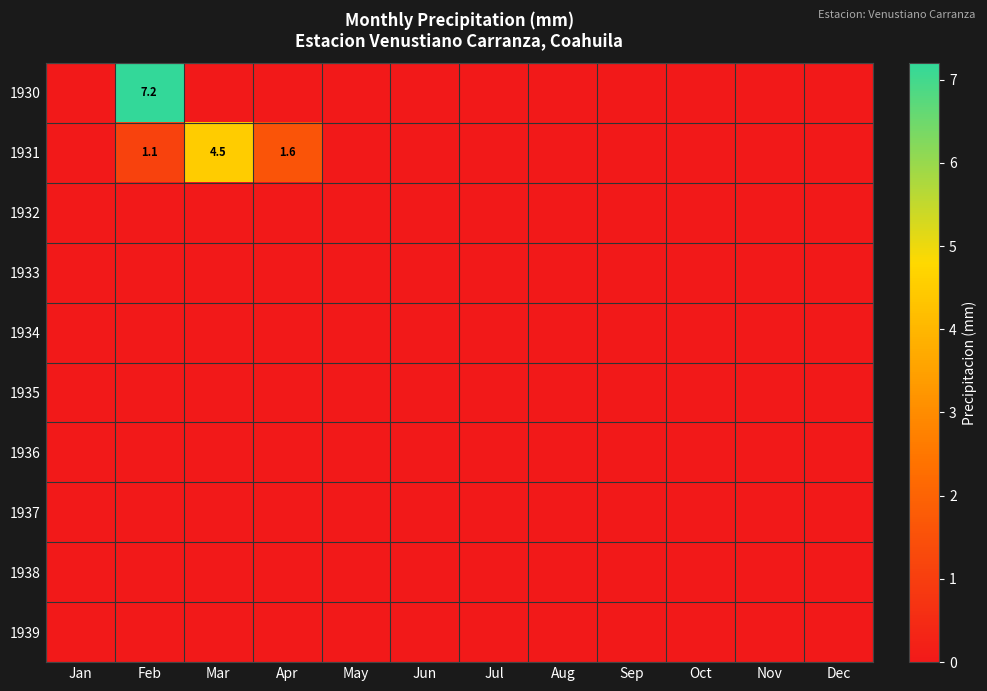

Which has a higher value, Oct or Aug?

Oct